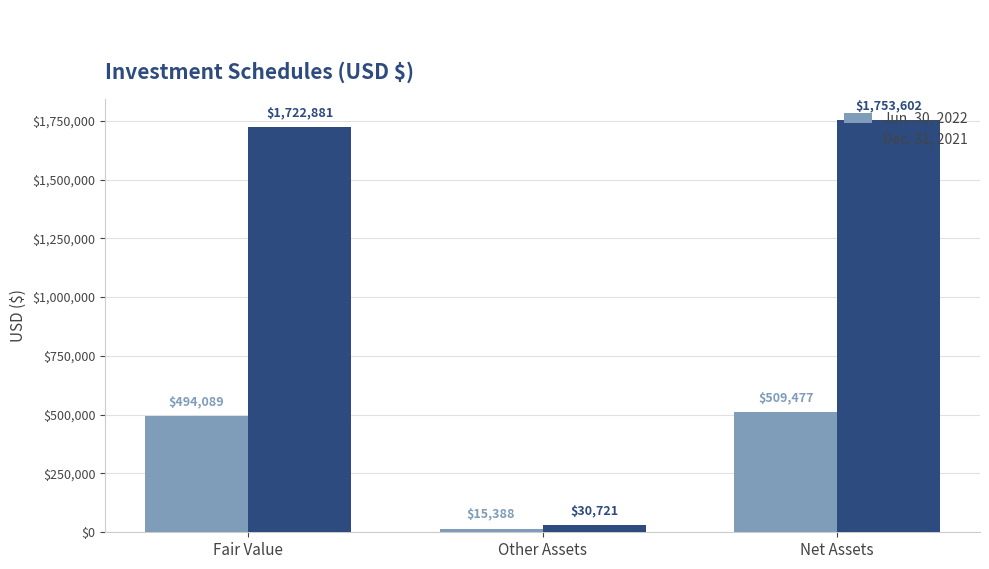

List the series in order of their peak value, lowest first.

Jun. 30, 2022, Dec. 31, 2021